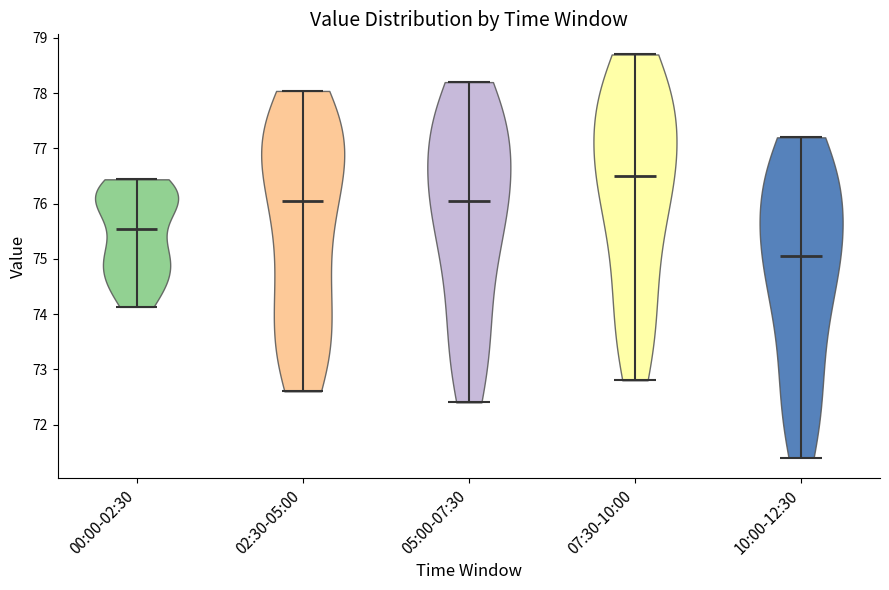

Reading left to right, read every violin against the y-axis: where its median line is, and the lowest and highest points it reaches. The values are not printed on the chart, so give them approximately, as read against the axis.

00:00-02:30: median line 75.5, lowest point 74.1, highest point 76.4
02:30-05:00: median line 76.1, lowest point 72.6, highest point 78.0
05:00-07:30: median line 76.1, lowest point 72.4, highest point 78.2
07:30-10:00: median line 76.5, lowest point 72.8, highest point 78.7
10:00-12:30: median line 75.1, lowest point 71.4, highest point 77.2